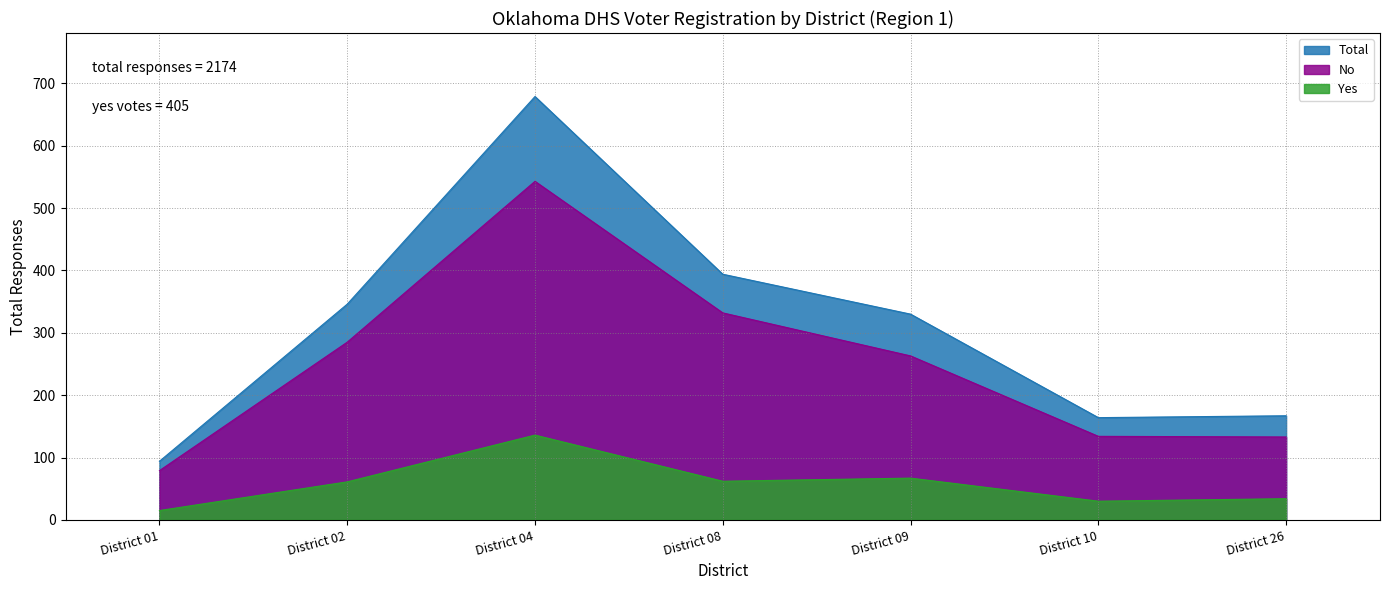

Reading right to left, what are all the values shown in this chart?

Total: District 26=167	District 10=164	District 09=330	District 08=394	District 04=679	District 02=346	District 01=94
No: District 26=133	District 10=134	District 09=263	District 08=332	District 04=543	District 02=285	District 01=79
Yes: District 26=34	District 10=30	District 09=67	District 08=62	District 04=136	District 02=61	District 01=15